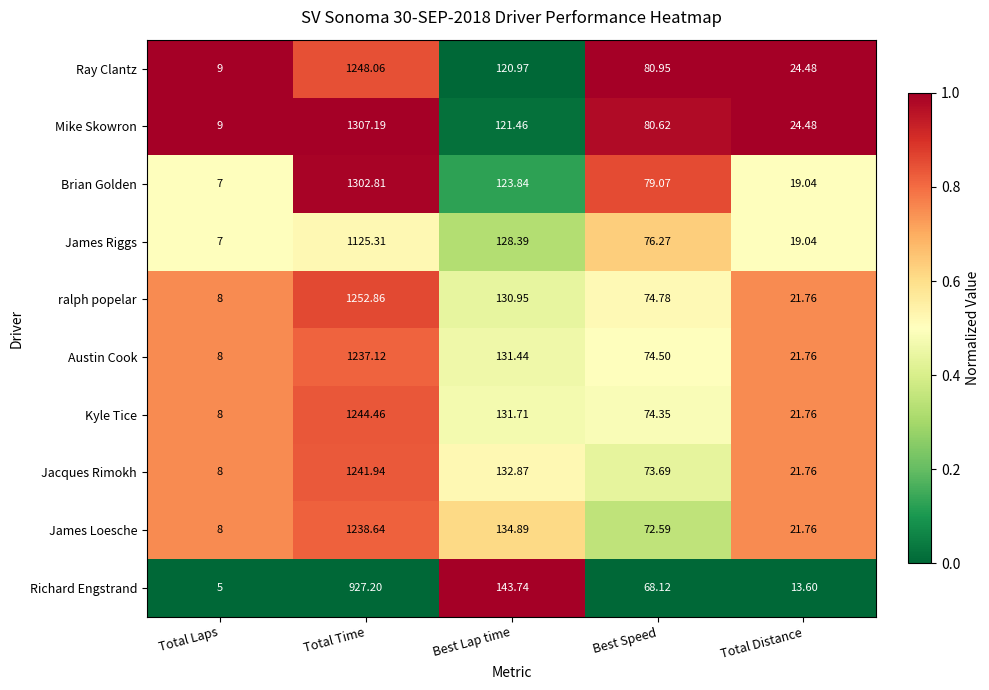

Between Total Laps and Best Speed, which series saw the biggest shift?

Brian Golden